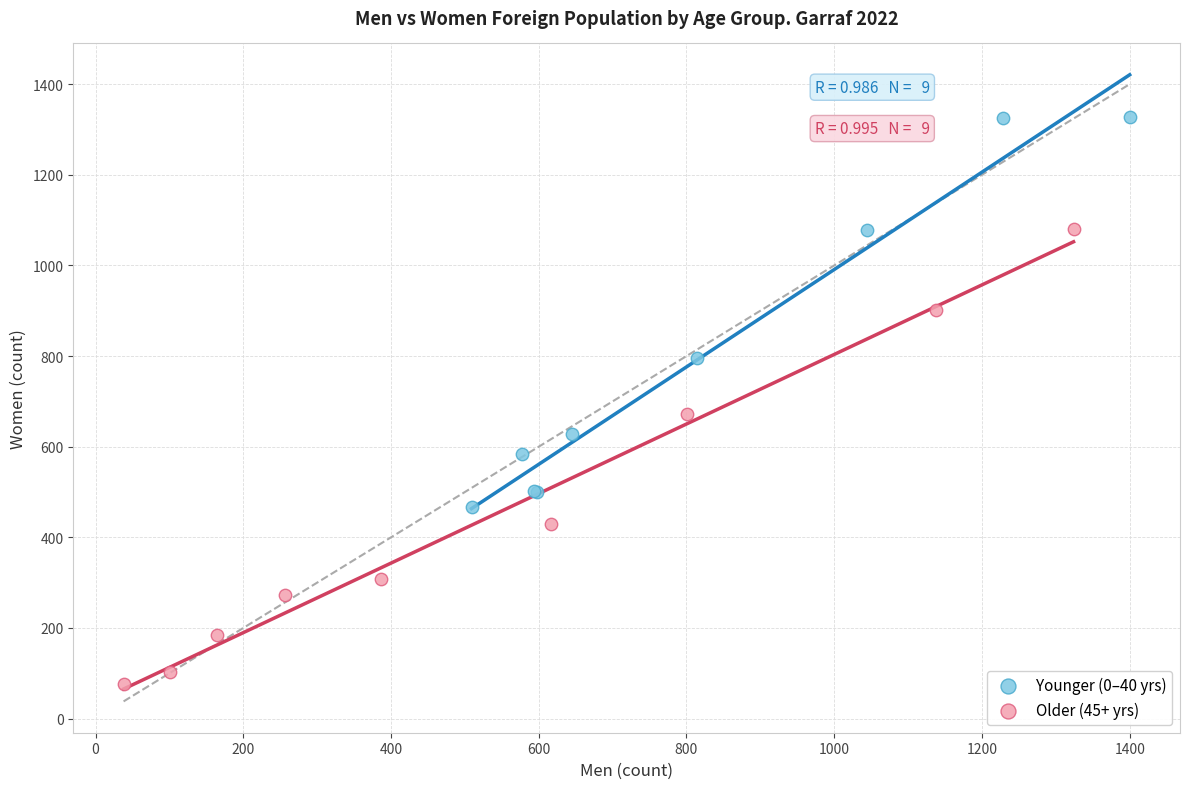

Which series has the largest Y range (max minus min)?

Older (45+ yrs)